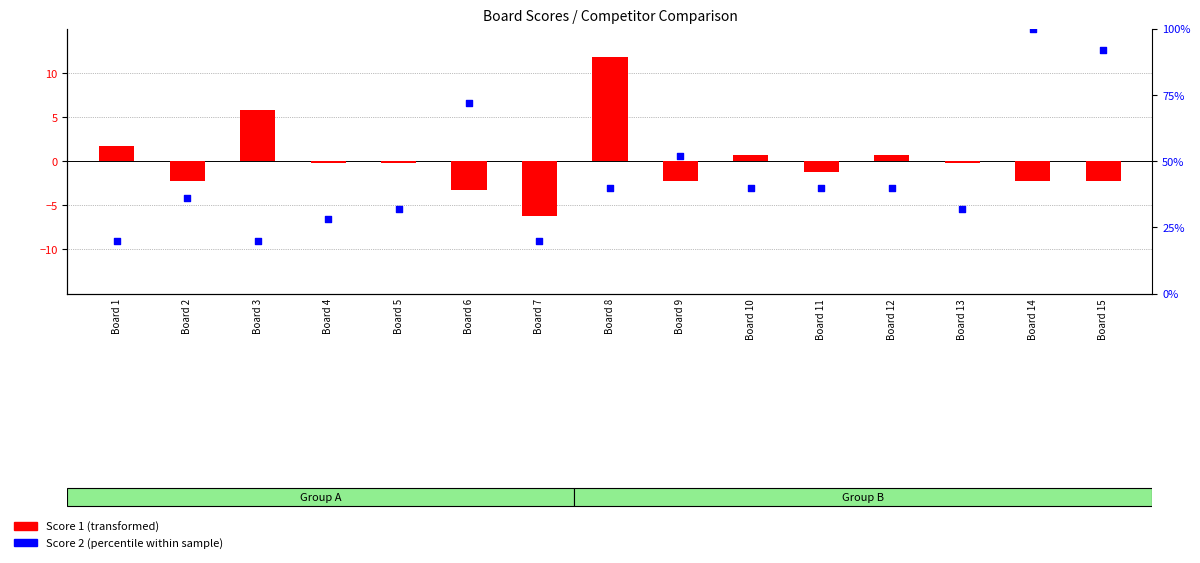

What is the total value across all series at Board 3?

25.7